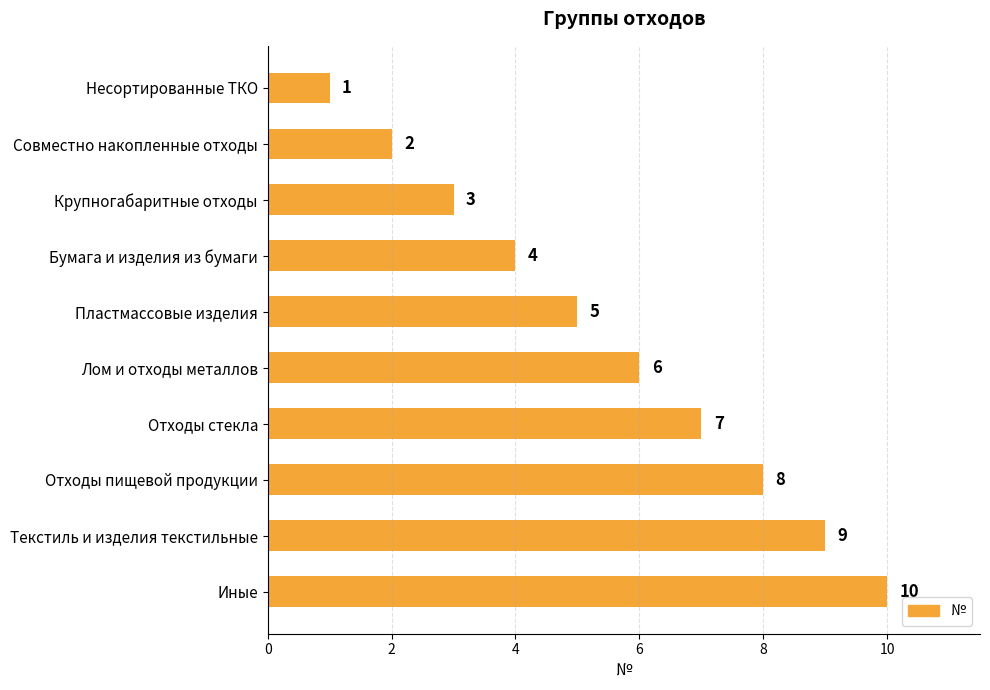

What is the sum of all values?

55